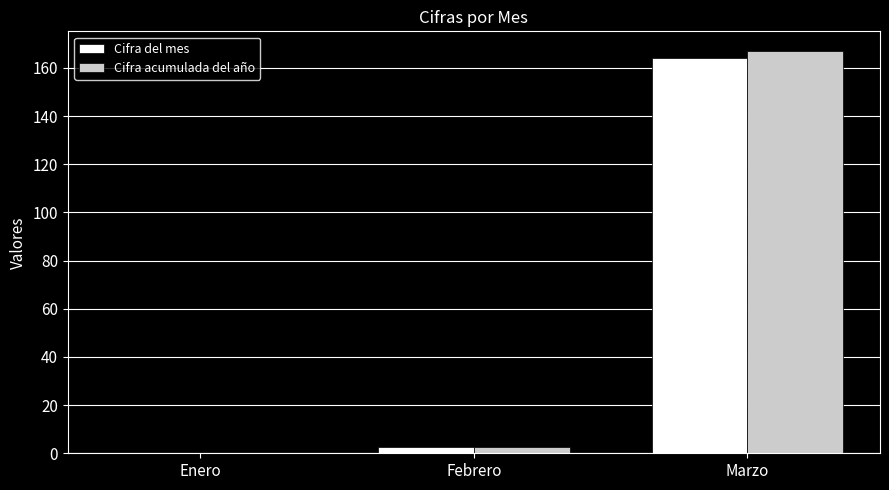

At which category is the sum across all series the highest?

Marzo